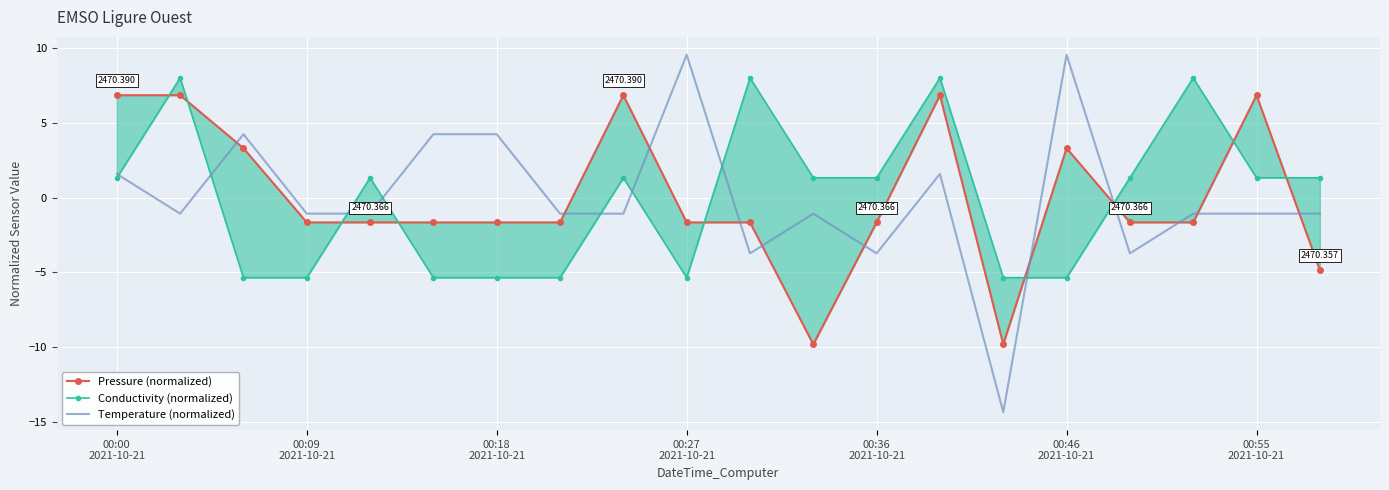

What is the difference between the maximum and minimum values in the Temperature (normalized) series?

23.9